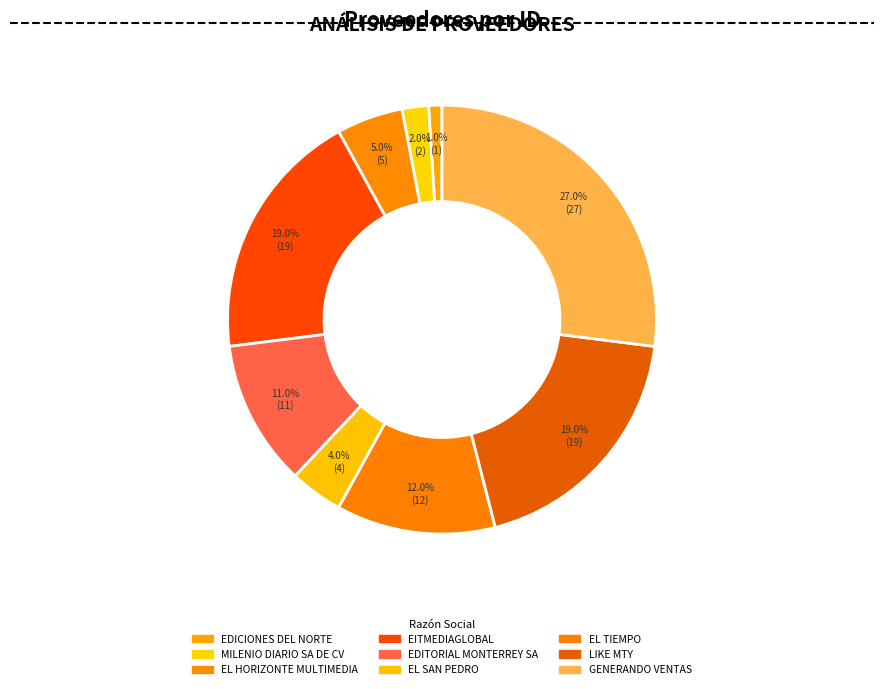

To the nearest percent, what is the difference between the EL TIEMPO and EL SAN PEDRO slice percentages?

8%